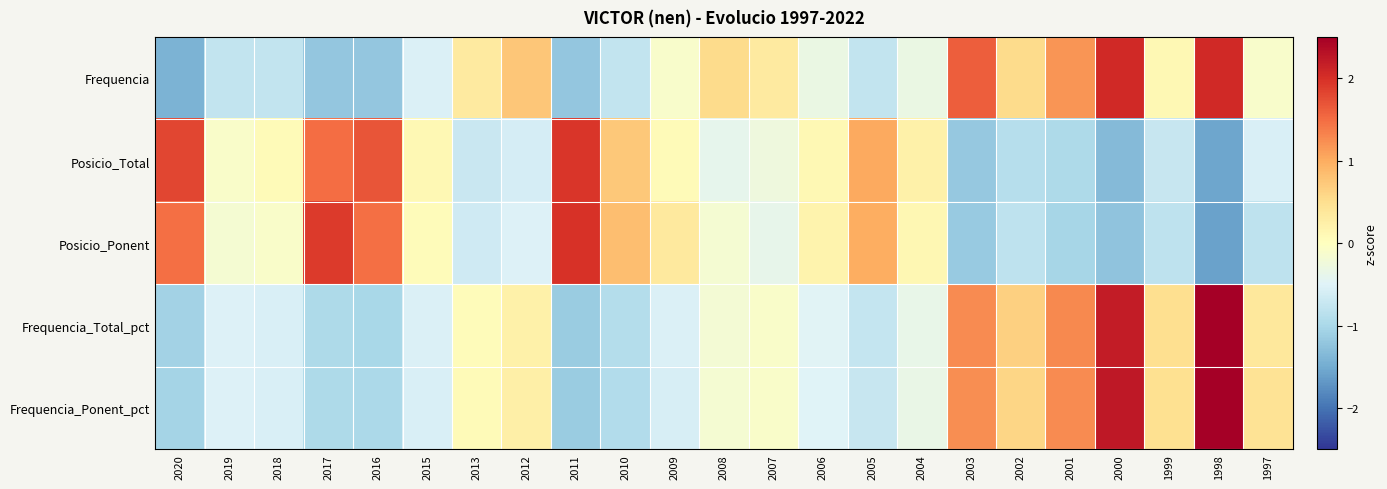

Reading left to right, extract all data points from this chart.

Frequencia: 2020=-1.4	2019=-0.8	2018=-0.8	2017=-1.2	2016=-1.2	2015=-0.5	2013=0.3	2012=0.8	2011=-1.2	2010=-0.8	2009=-0.1	2008=0.5	2007=0.3	2006=-0.3	2005=-0.8	2004=-0.3	2003=1.6	2002=0.5	2001=1.2	2000=2.1	1999=0.1	1998=2.1	1997=-0.1
Posicio_Total: 2020=1.8	2019=-0.1	2018=0.1	2017=1.5	2016=1.7	2015=0.1	2013=-0.7	2012=-0.6	2011=1.9	2010=0.7	2009=0.1	2008=-0.4	2007=-0.3	2006=0.1	2005=1.0	2004=0.2	2003=-1.2	2002=-0.9	2001=-1.0	2000=-1.3	1999=-0.7	1998=-1.5	1997=-0.6
Posicio_Ponent: 2020=1.5	2019=-0.2	2018=-0.1	2017=1.9	2016=1.5	2015=0.1	2013=-0.7	2012=-0.5	2011=2.0	2010=0.8	2009=0.3	2008=-0.2	2007=-0.4	2006=0.2	2005=1.0	2004=0.1	2003=-1.2	2002=-0.8	2001=-1.0	2000=-1.2	1999=-0.8	1998=-1.6	1997=-0.8
Frequencia_Total_pct: 2020=-1.1	2019=-0.5	2018=-0.6	2017=-1.0	2016=-1.0	2015=-0.5	2013=0.1	2012=0.2	2011=-1.1	2010=-0.9	2009=-0.5	2008=-0.2	2007=-0.1	2006=-0.5	2005=-0.7	2004=-0.4	2003=1.3	2002=0.7	2001=1.3	2000=2.2	1999=0.5	1998=2.6	1997=0.4
Frequencia_Ponent_pct: 2020=-1.0	2019=-0.5	2018=-0.6	2017=-1.0	2016=-1.0	2015=-0.6	2013=0.1	2012=0.2	2011=-1.2	2010=-0.9	2009=-0.6	2008=-0.2	2007=-0.1	2006=-0.5	2005=-0.7	2004=-0.3	2003=1.2	2002=0.6	2001=1.3	2000=2.2	1999=0.5	1998=2.6	1997=0.4